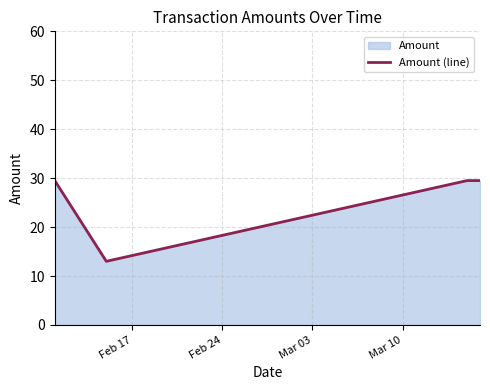

What is the maximum value shown in the chart?

29.5